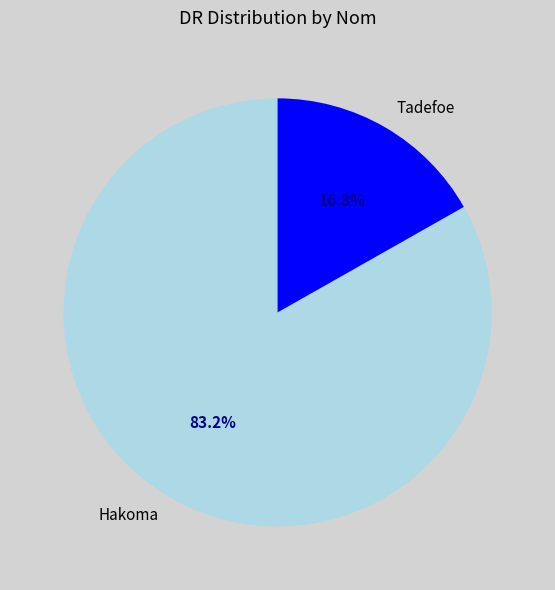

Rank the categories by value from highest to lowest.

Hakoma, Tadefoe